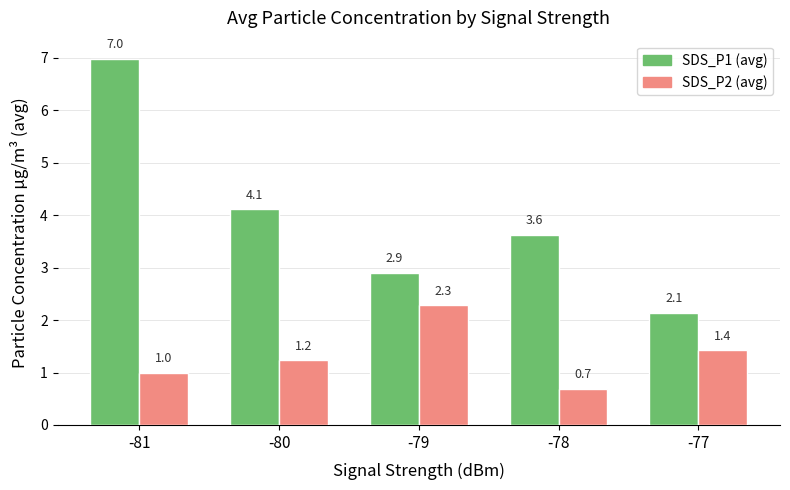

What is the difference between the maximum and minimum values in the SDS_P2 (avg) series?

1.6